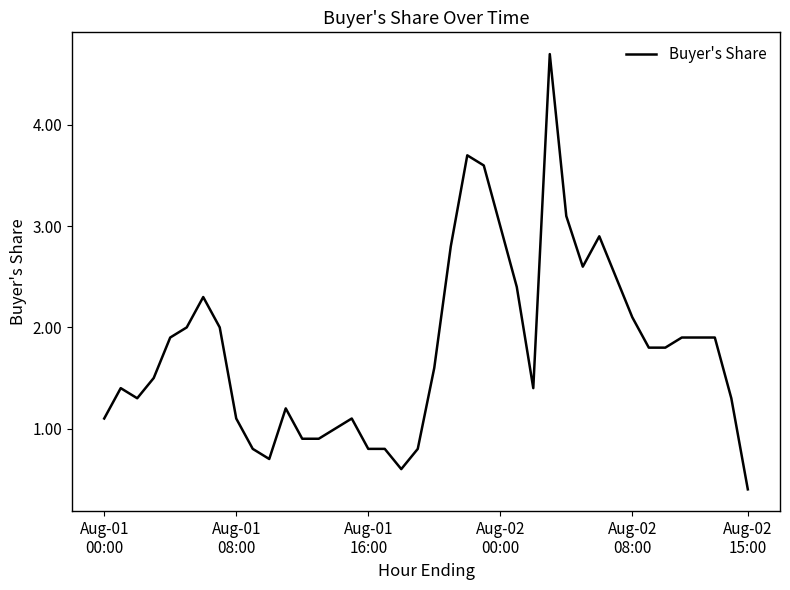

What is the smallest value displayed?

0.4